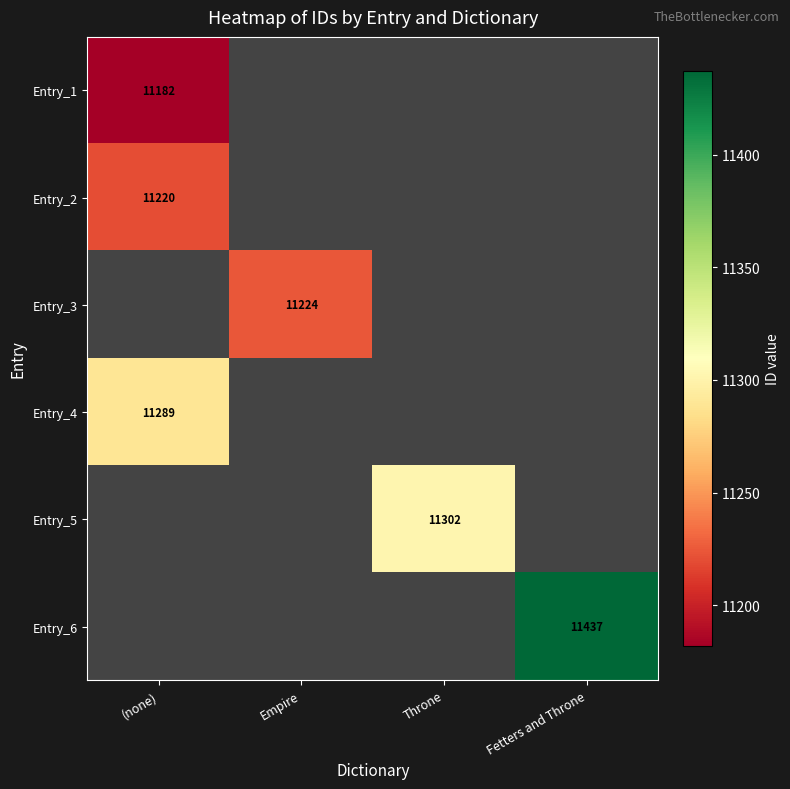

Is it true that Entry_4 equals 11289 at (none)?

True